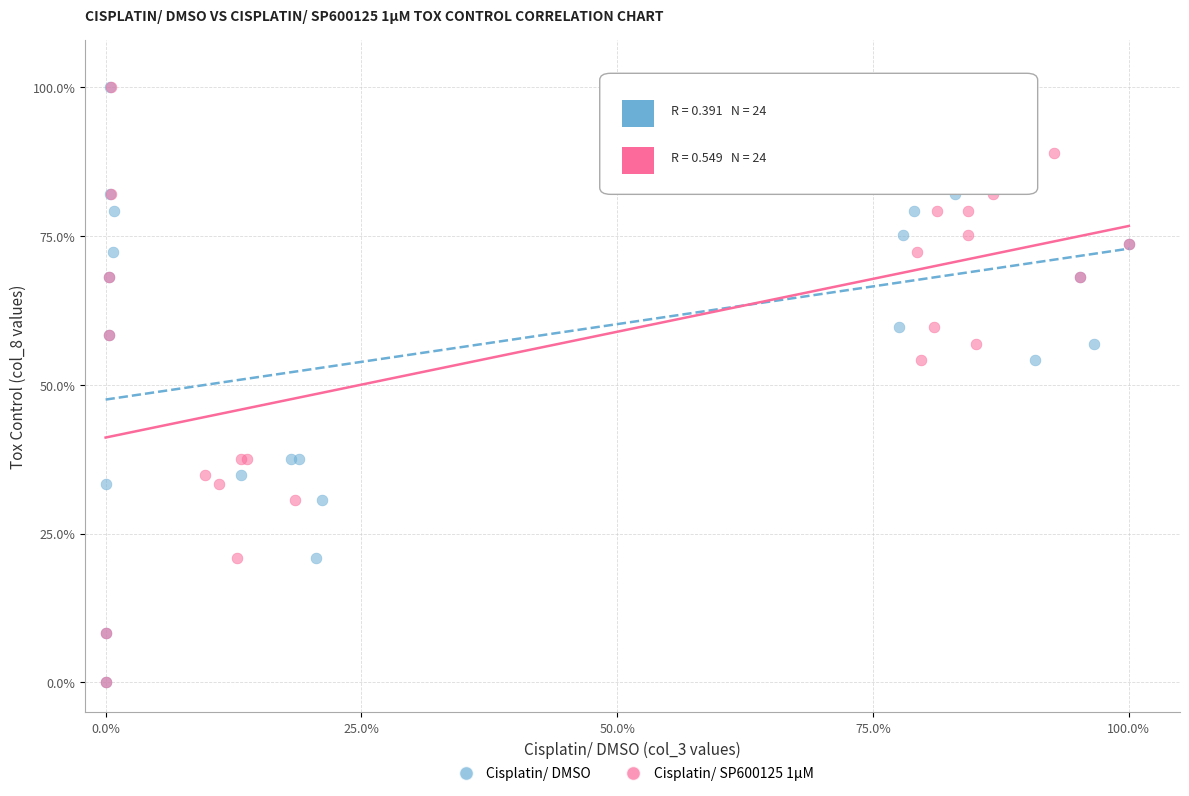

What are all the series names shown in the legend?

Cisplatin/ DMSO, Cisplatin/ SP600125 1µM